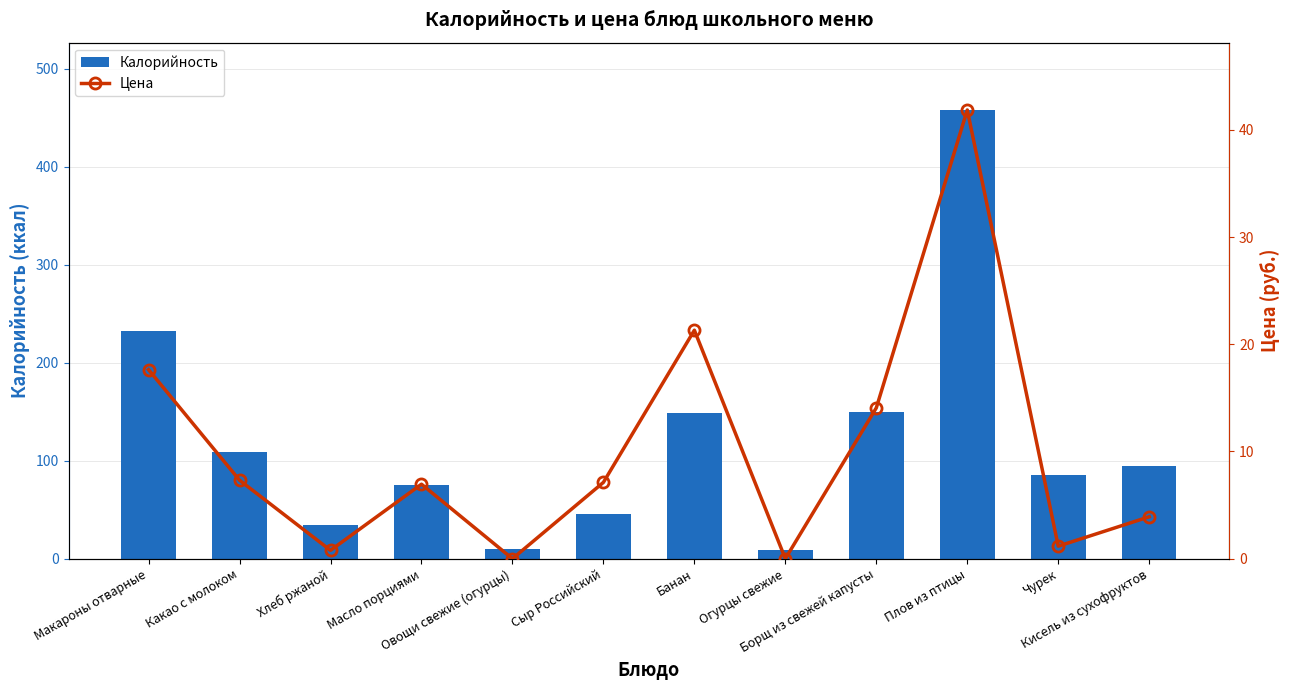

What is the spread (max minus min) of values at Чурек?

84.5